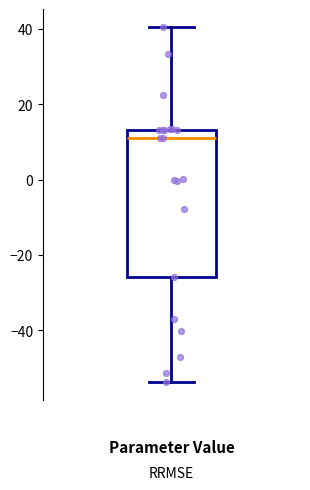

Transcribe this box plot: give where the median line is, the range the box spans, and where the two whiskers end, as read against the y-axis. The values are not printed on the chart, so give them approximately, as read against the axis.

median 10, box -26 to 14, whiskers -54 to 40